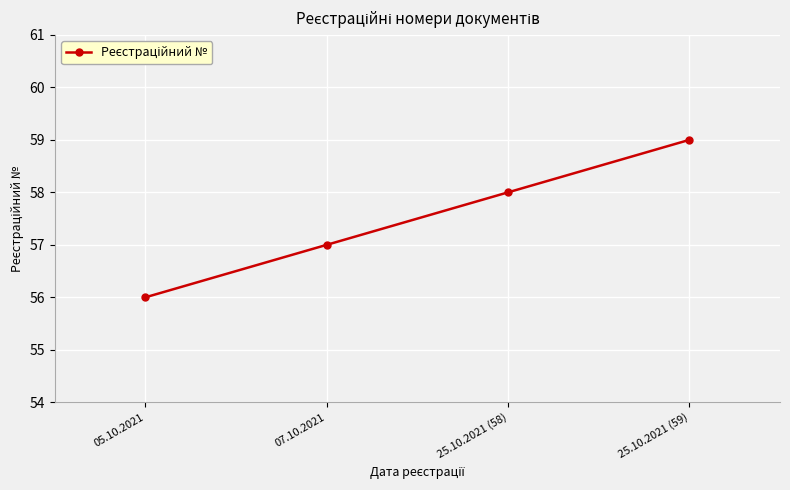

What is the difference between the second highest and second lowest values?

1